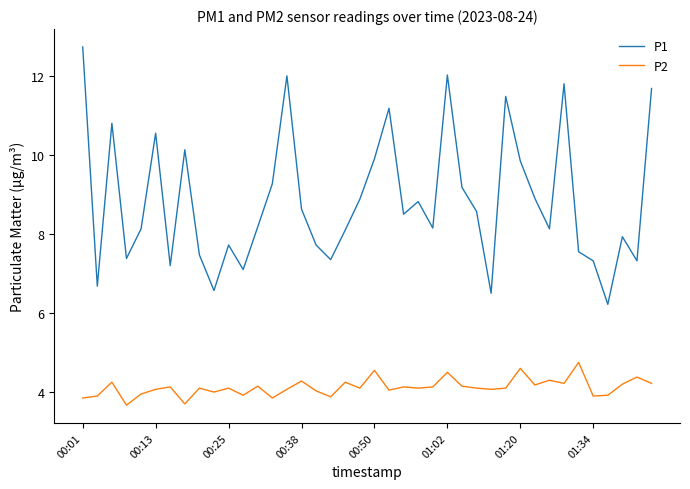

Which series has the largest range (max minus min)?

P1